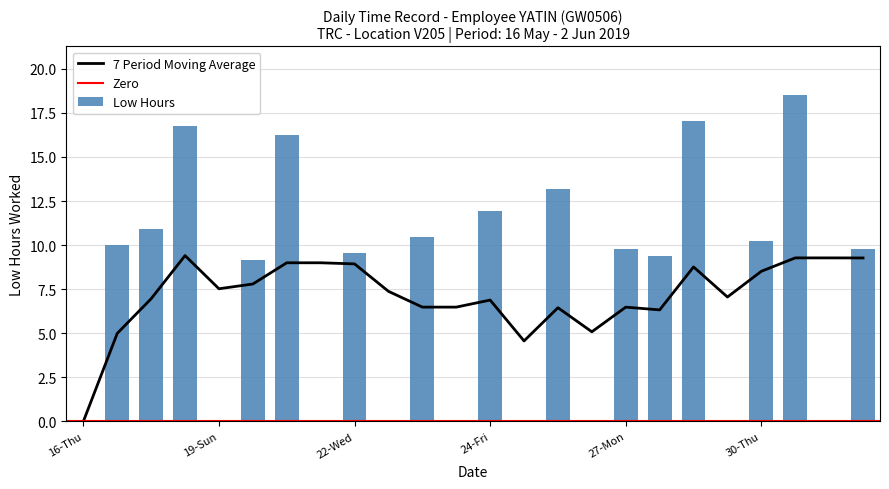

How many values are above zero?

15